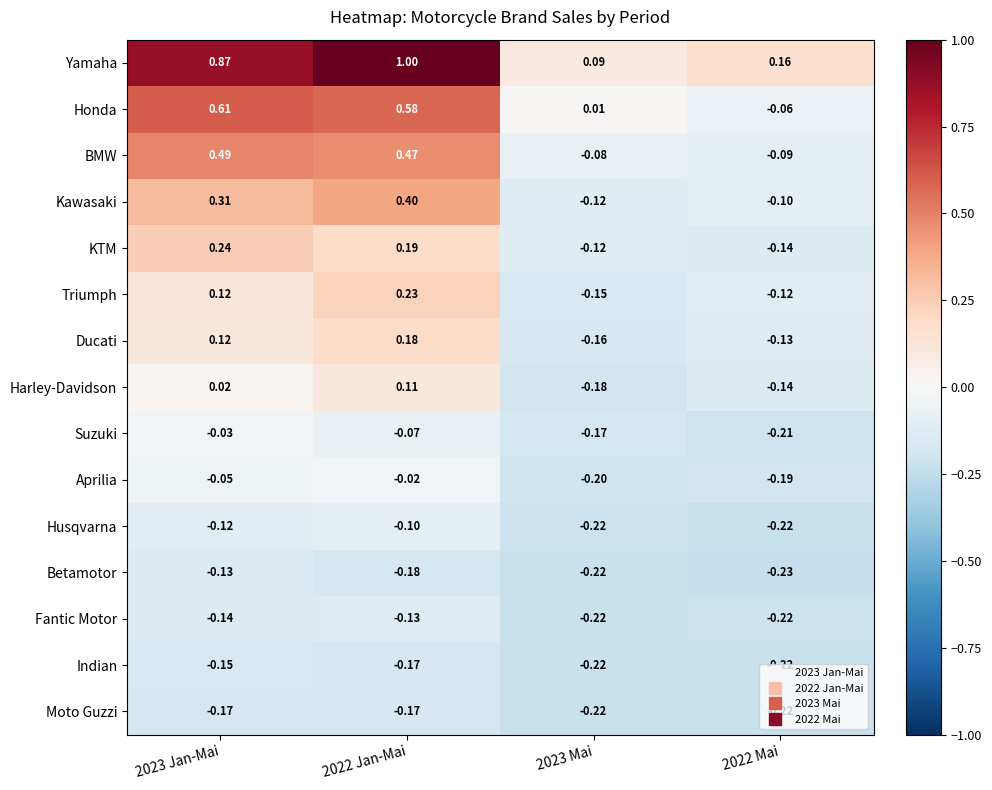

Which series has the widest spread of values?

Yamaha